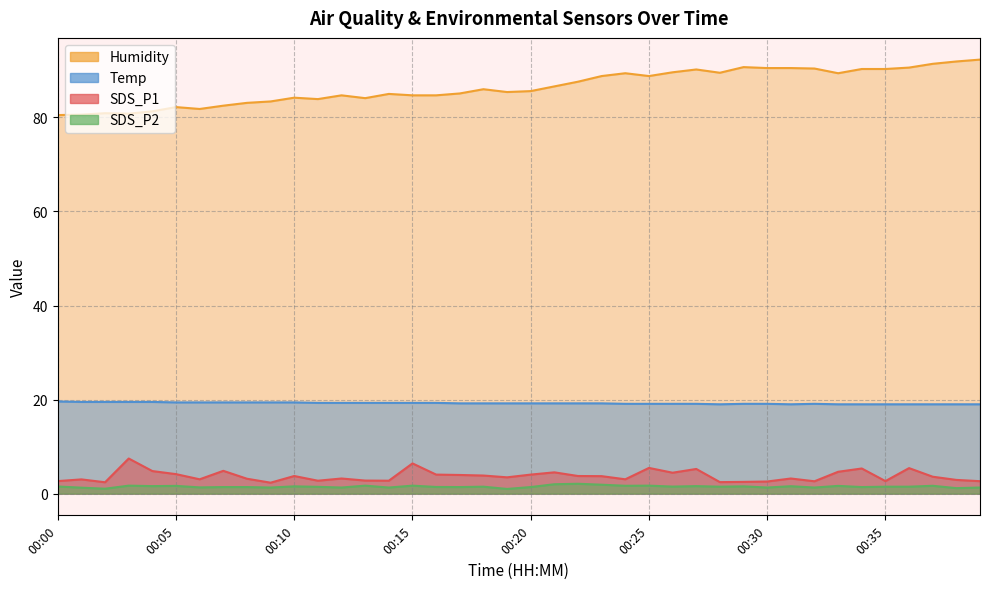

What is the minimum value for SDS_P2?

1.0